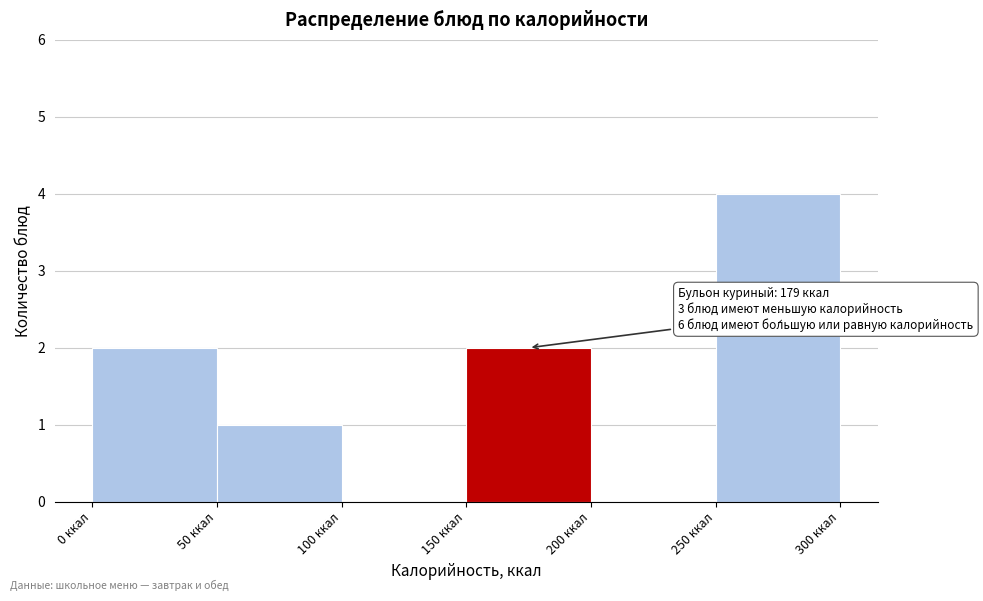

Which range on the x-axis has the tallest bar?

250 to 300